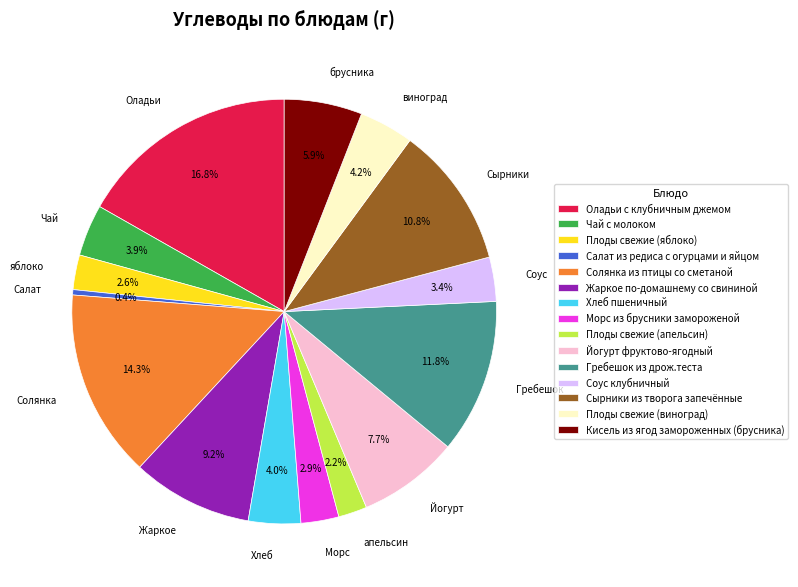

What is the smallest slice in the pie chart?

Салат из редиса с огурцами и яйцом